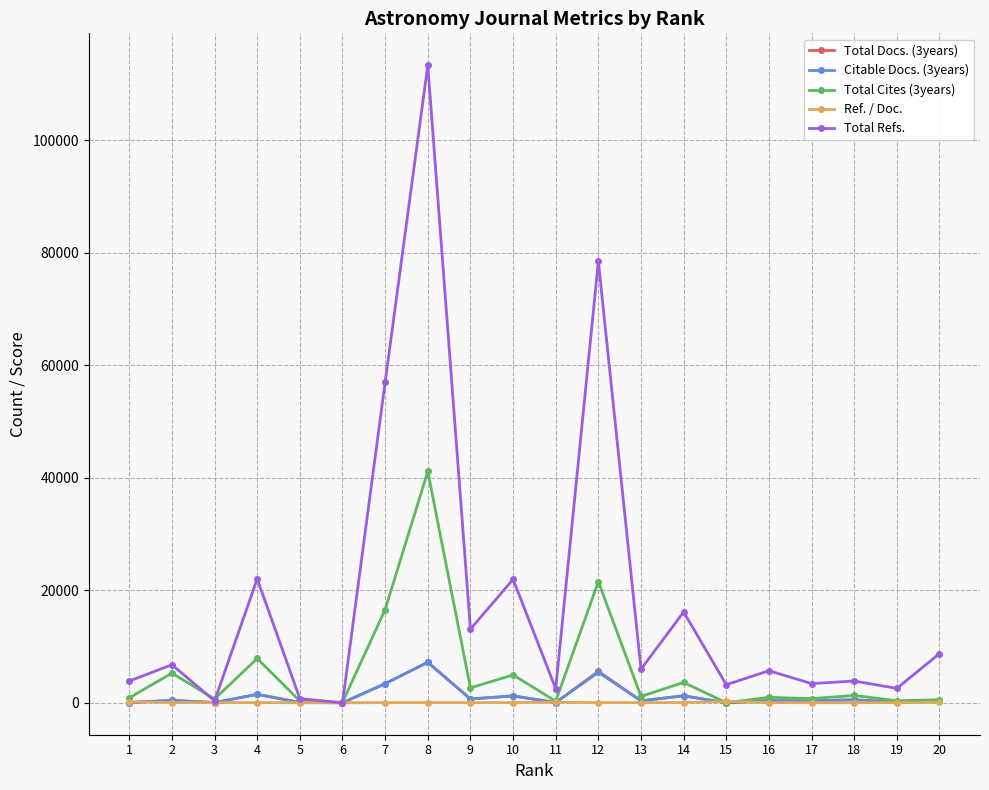

What is the difference between the maximum and second lowest values in the Total Cites (3years) series?

41063